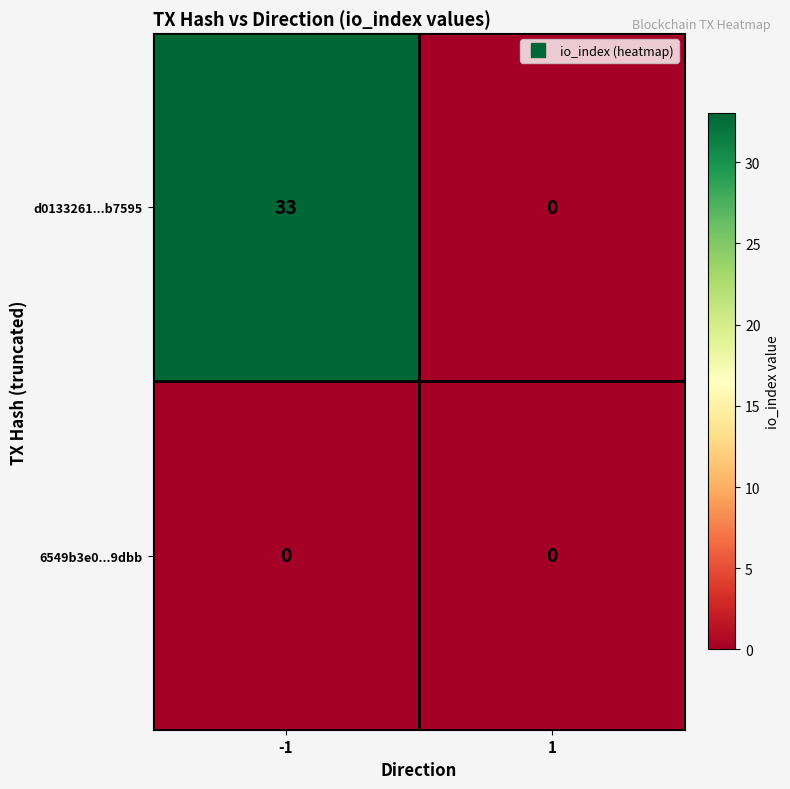

The d0133261...b7595 series shows 0 at 1. True or false?

True